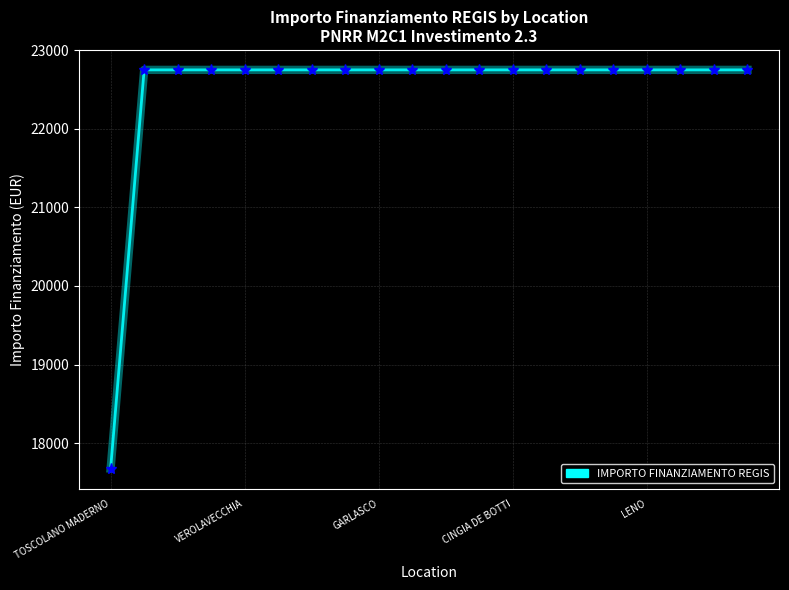

What is the smallest value displayed?

17674.8